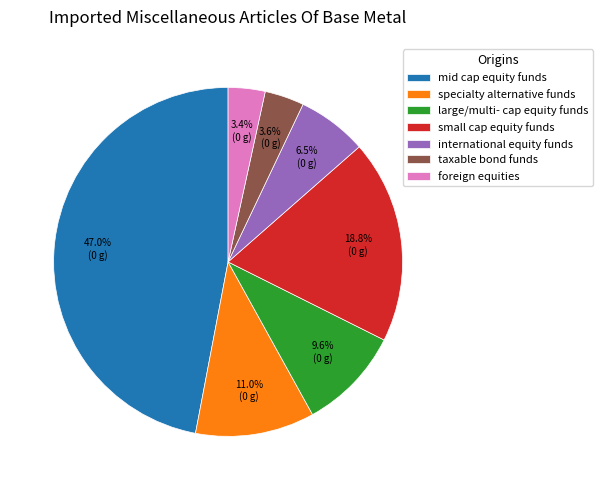

What percentage is NOT represented by international equity funds?

93.5%